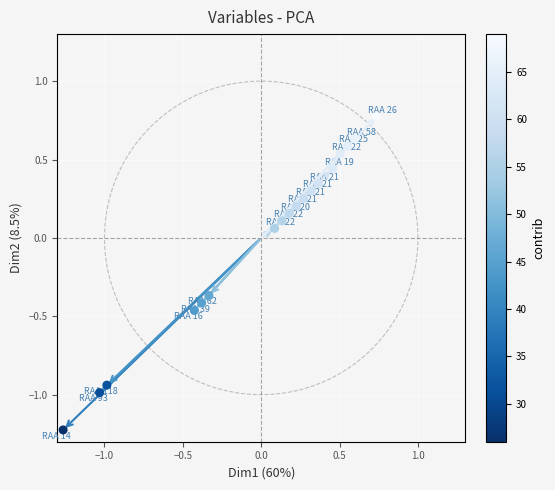

What is the range of Y values (max minus min)?

2.0